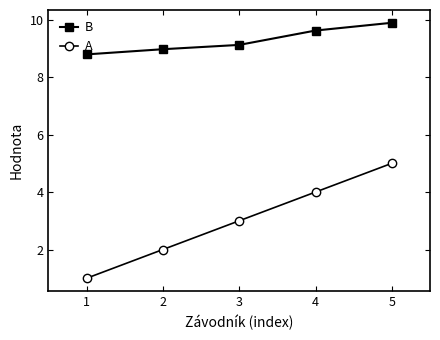

What is the value of the A point at the 4th from the left?

4.0